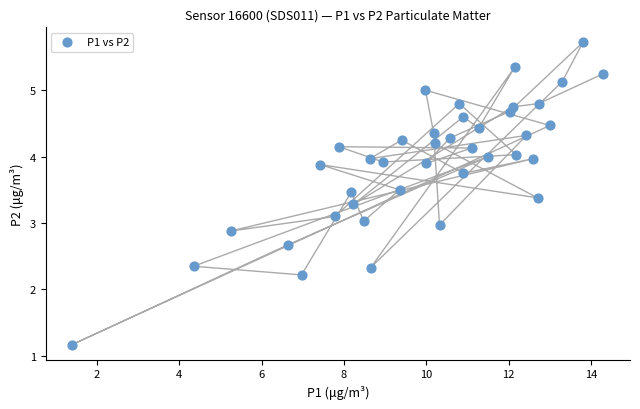

What is the range of X values (max minus min)?

12.9